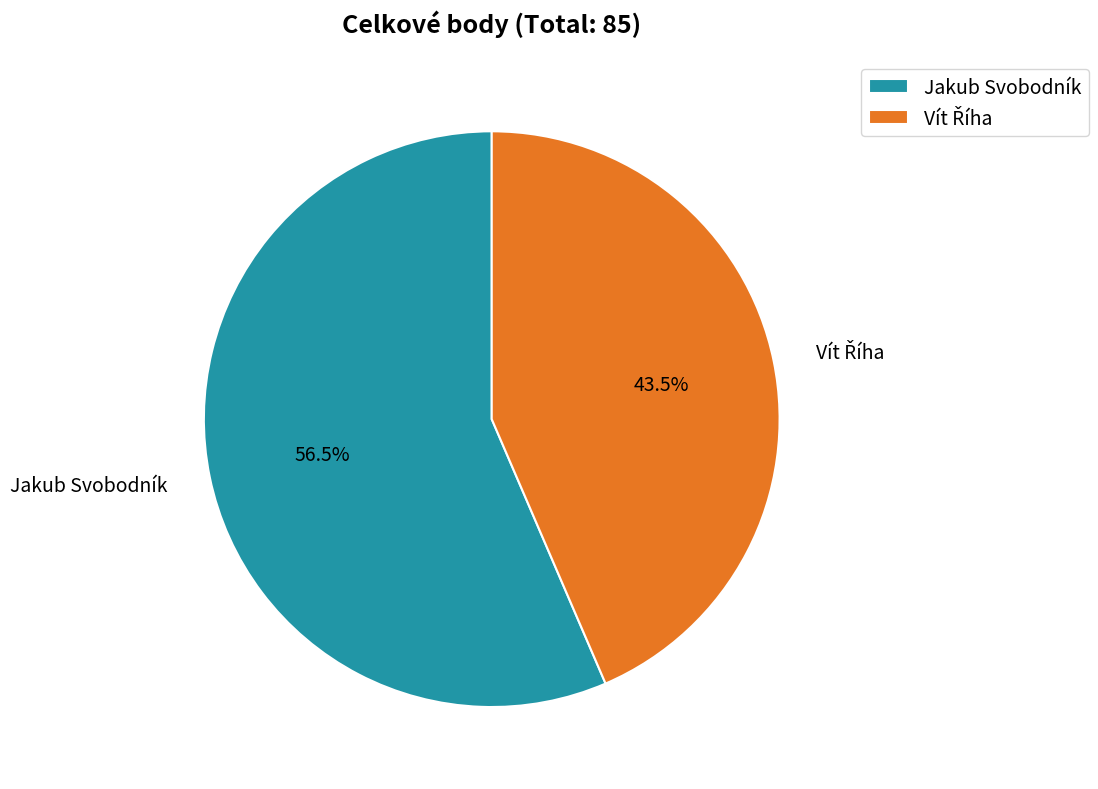

How many slices are in this pie chart?

2